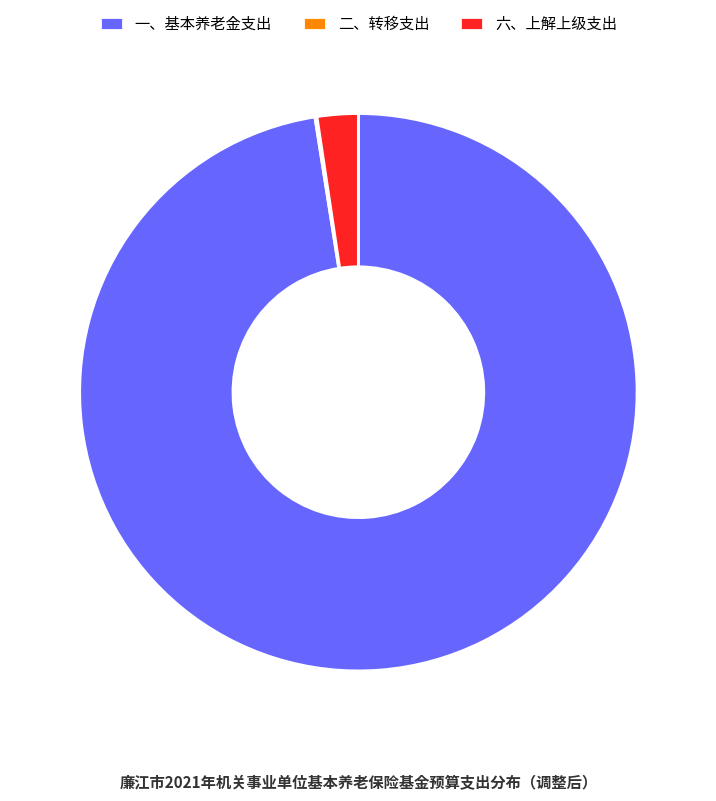

Combined, do 一、基本养老金支出 and 六、上解上级支出 account for over 50%?

Yes